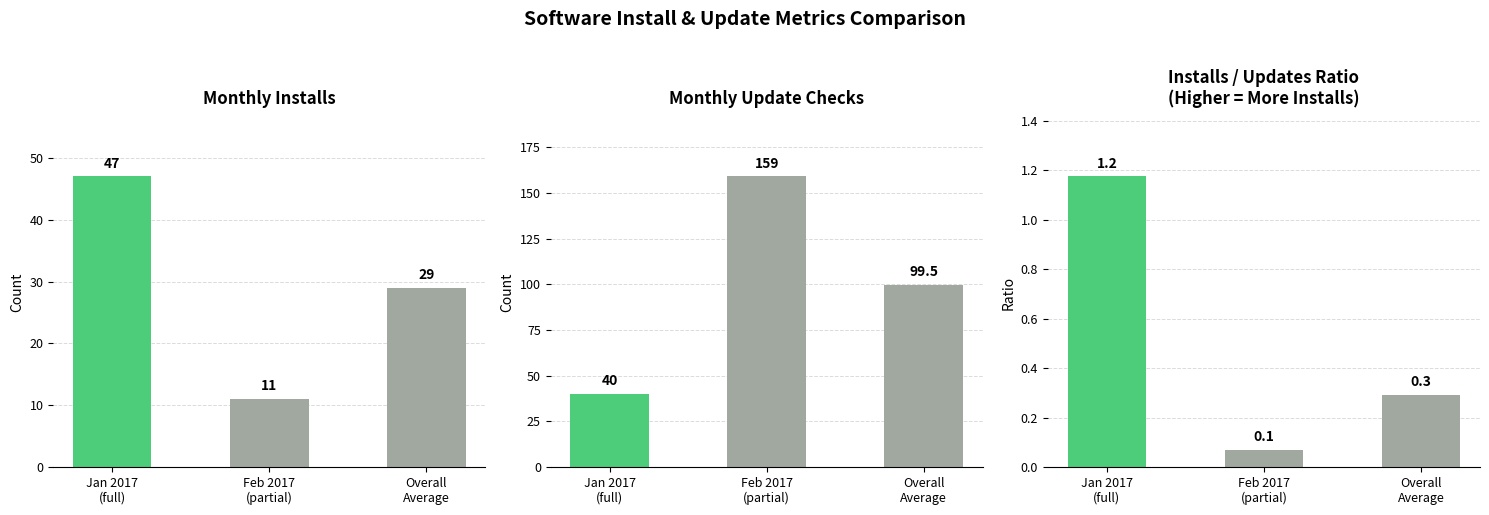

Rank the series at Overall
Average from lowest to highest value.

Installs / Updates Ratio
(Higher = More Installs), Monthly Installs, Monthly Update Checks